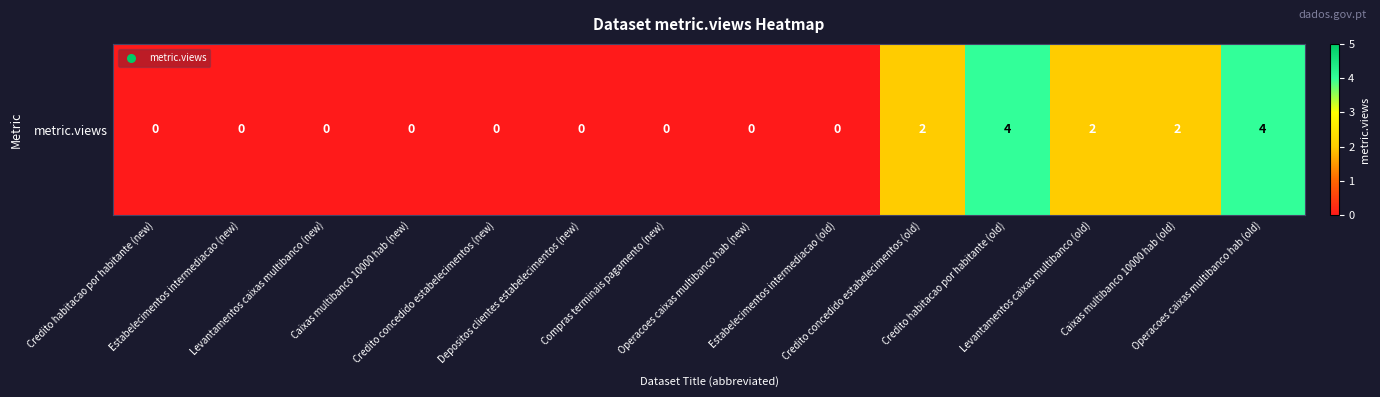

List the labels in order of value, smallest first.

Credito habitacao por habitante (new), Estabelecimentos intermediacao (new), Levantamentos caixas multibanco (new), Caixas multibanco 10000 hab (new), Credito concedido estabelecimentos (new), Depositos clientes estabelecimentos (new), Compras terminais pagamento (new), Operacoes caixas multibanco hab (new), Estabelecimentos intermediacao (old), Credito concedido estabelecimentos (old), Levantamentos caixas multibanco (old), Caixas multibanco 10000 hab (old), Credito habitacao por habitante (old), Operacoes caixas multibanco hab (old)